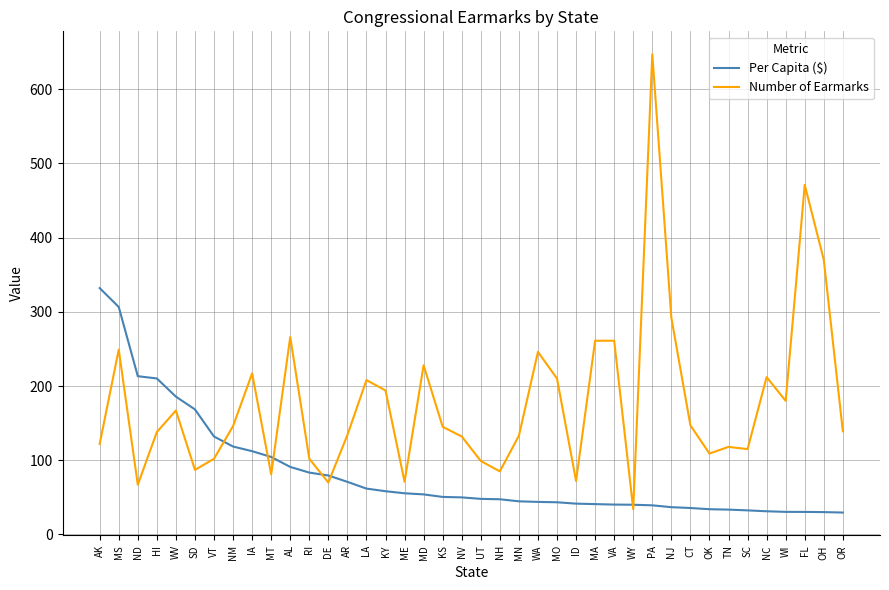

What is the total value across all series at WA?

289.9